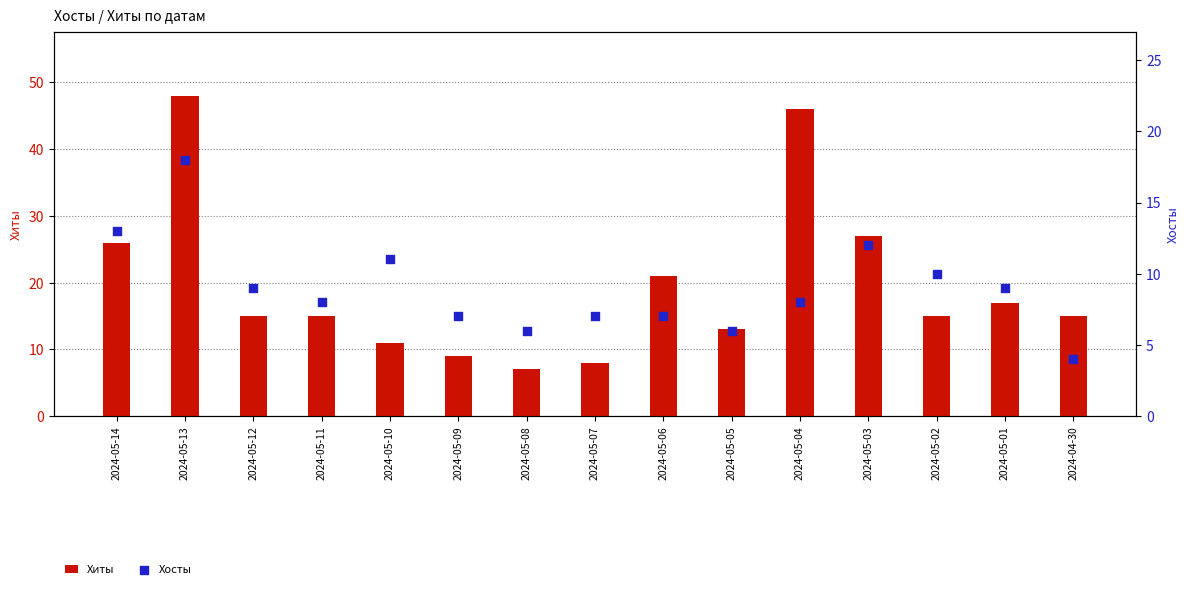

At how many categories does at least one series exceed 24?

4